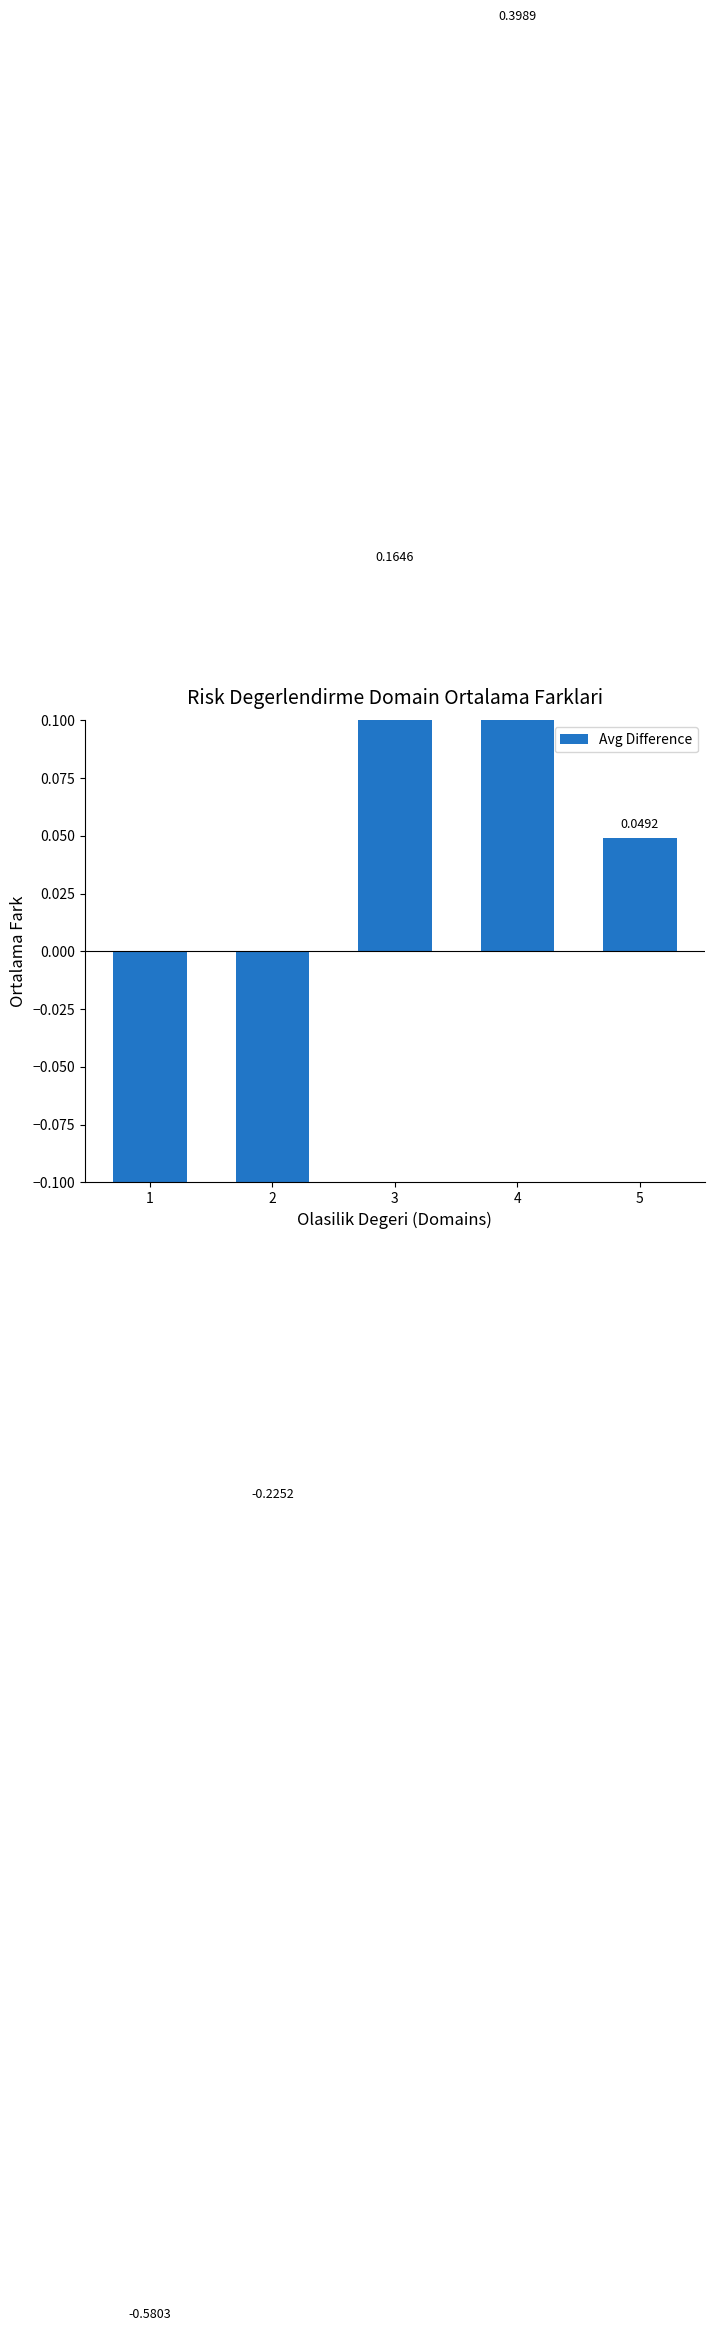

What is the difference between the values at 4 and 1?

1.0